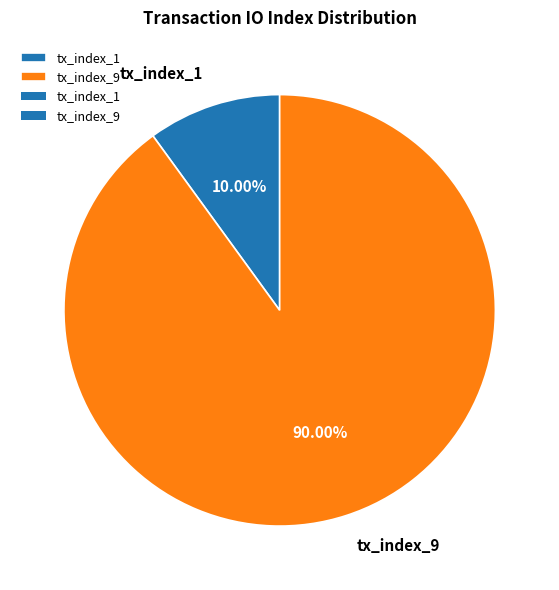

Rank the categories by value from highest to lowest.

tx_index_9, tx_index_1